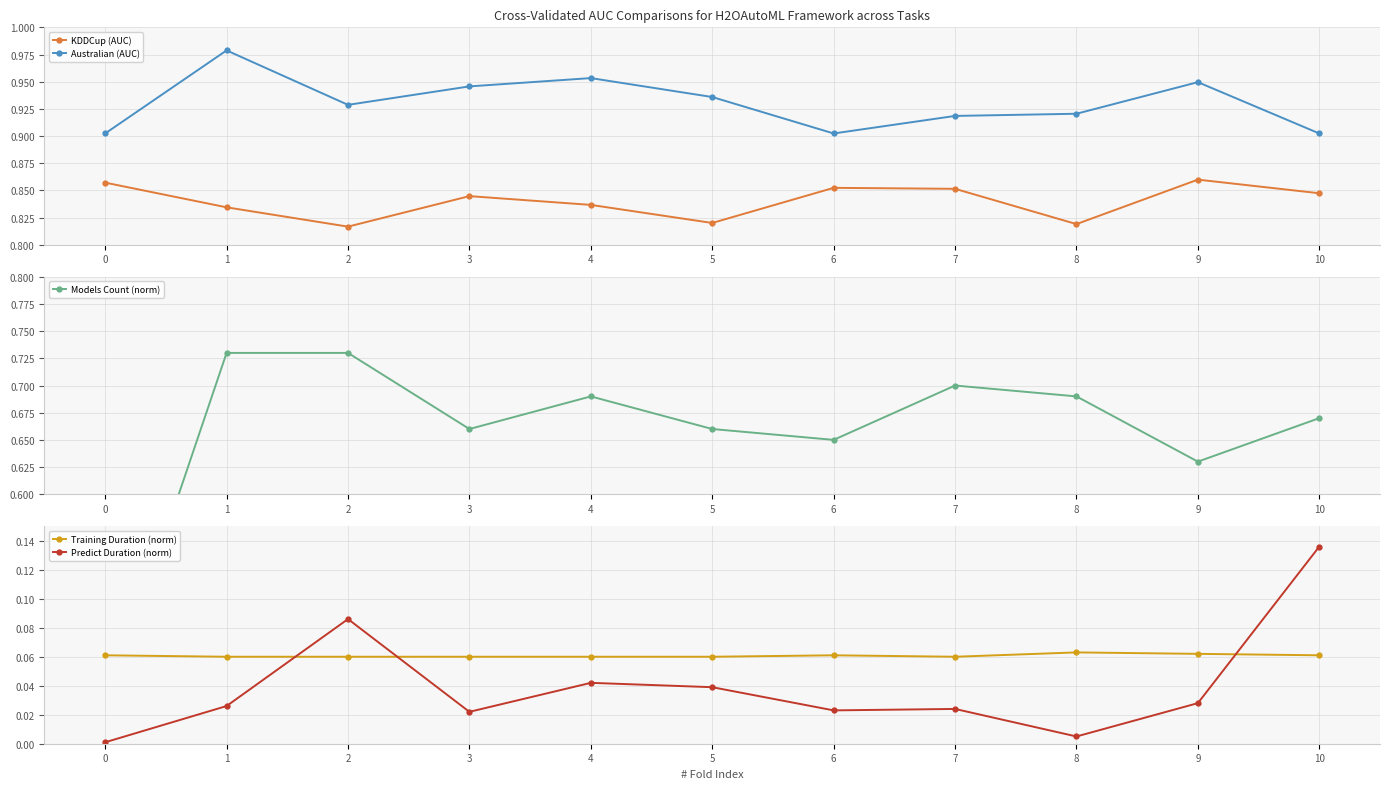

Reading left to right, extract all data points from this chart.

KDDCup (AUC): 0.9	0.8	0.8	0.8	0.8	0.8	0.9	0.9	0.8	0.9	0.8
Australian (AUC): 0.9	1.0	0.9	0.9	1.0	0.9	0.9	0.9	0.9	0.9	0.9
Models Count (norm): 0.4	0.7	0.7	0.7	0.7	0.7	0.7	0.7	0.7	0.6	0.7
Training Duration (norm): 0.1	0.1	0.1	0.1	0.1	0.1	0.1	0.1	0.1	0.1	0.1
Predict Duration (norm): 0.0	0.0	0.1	0.0	0.0	0.0	0.0	0.0	0.0	0.0	0.1